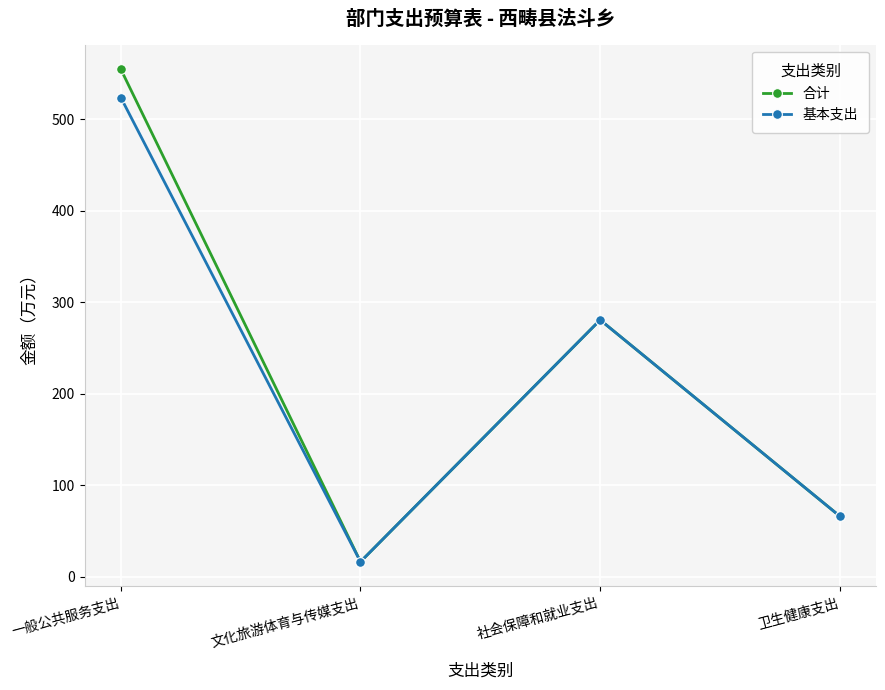

What are all the series names shown in the legend?

合计, 基本支出